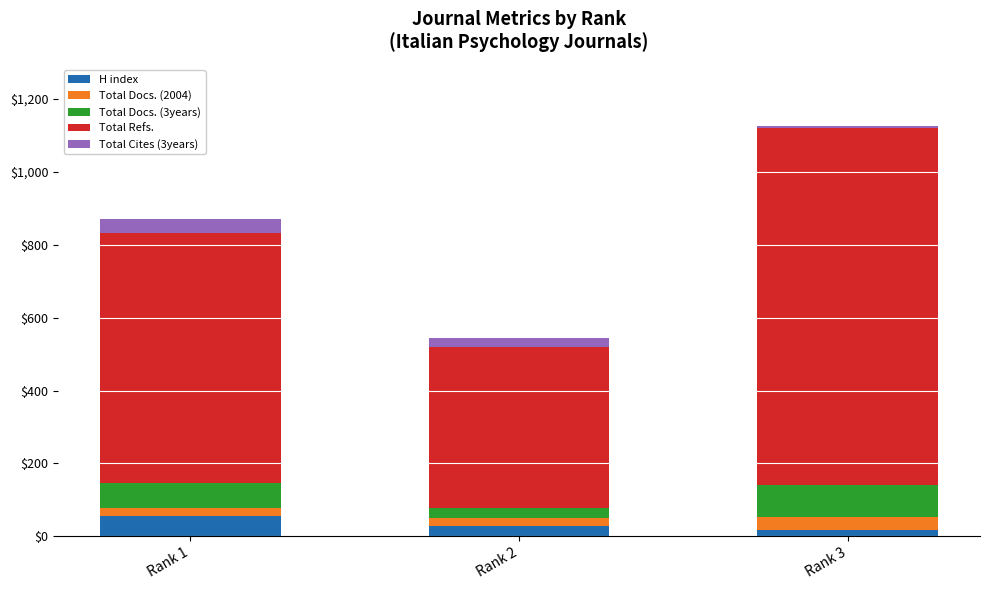

What is the sum of all H index values?

100